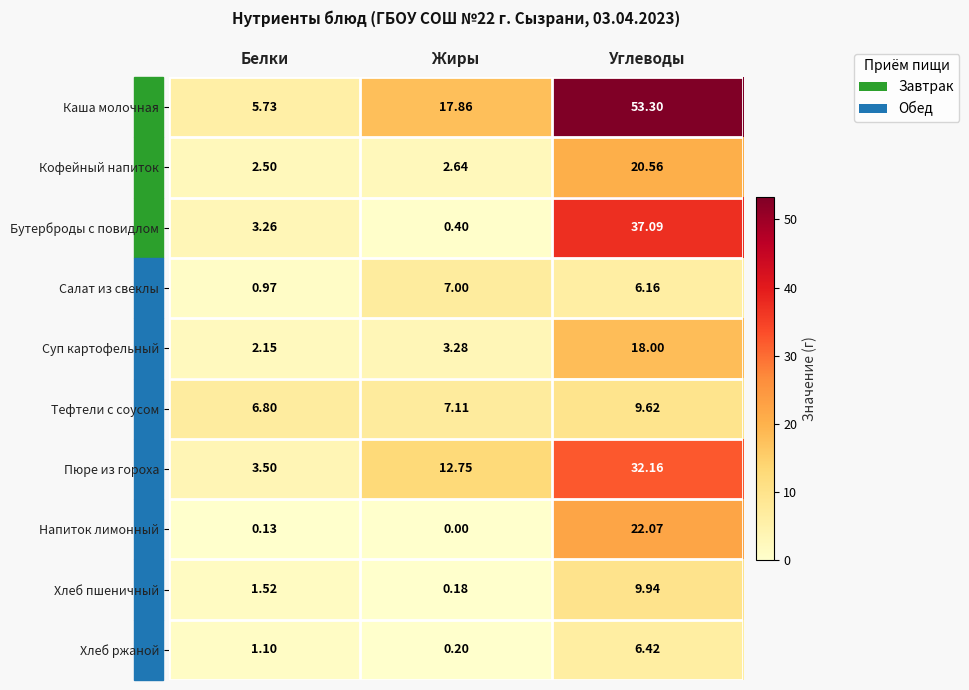

Where is Хлеб пшеничный nearest to the value 5?

Белки